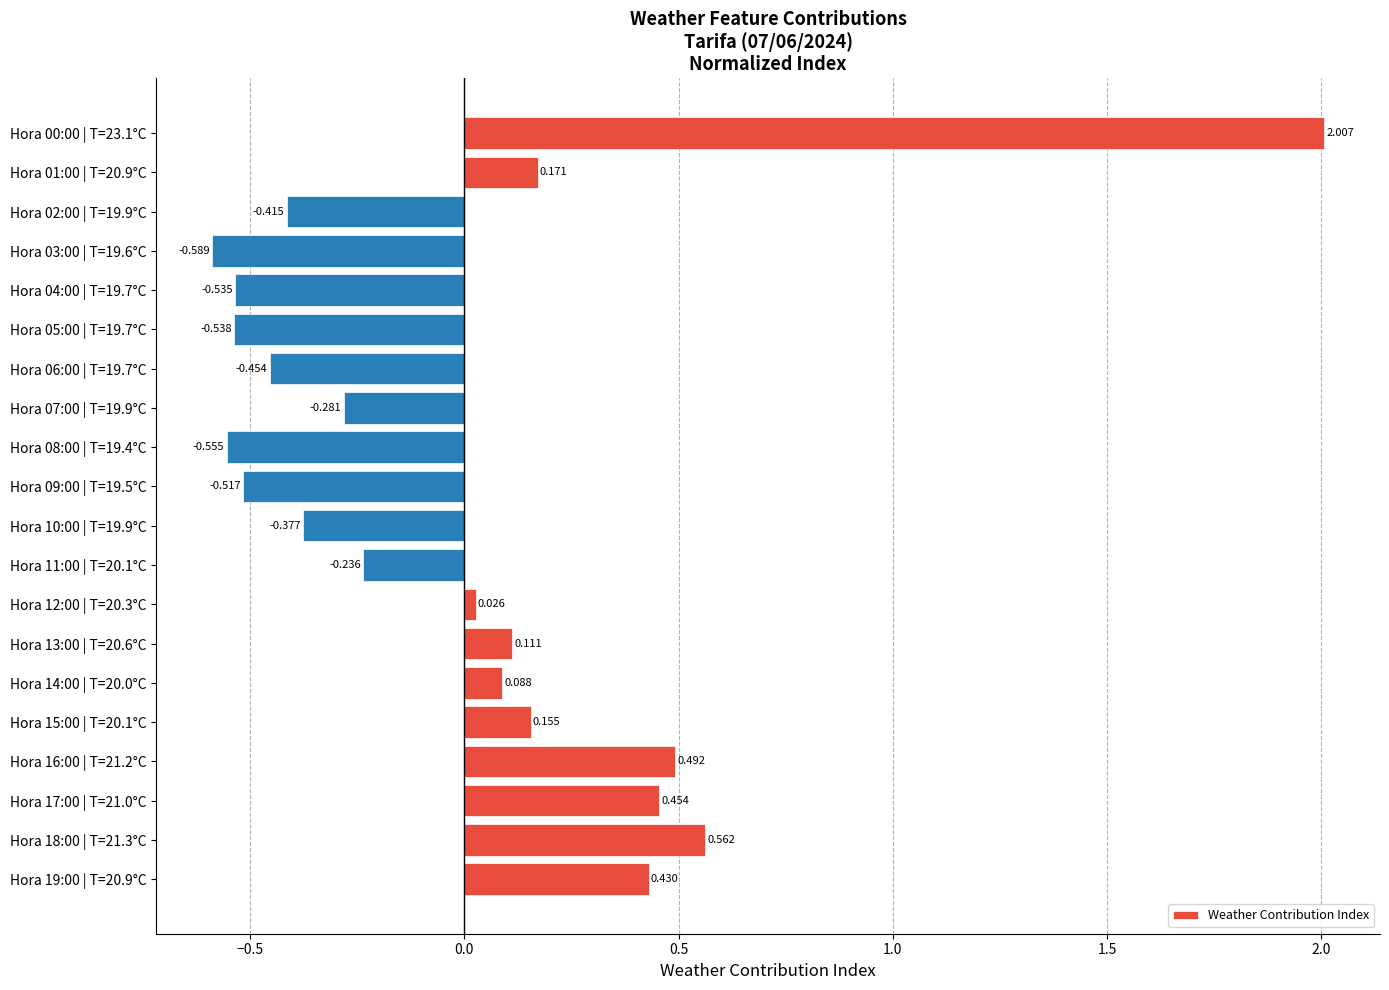

What is the greatest value displayed?

2.0